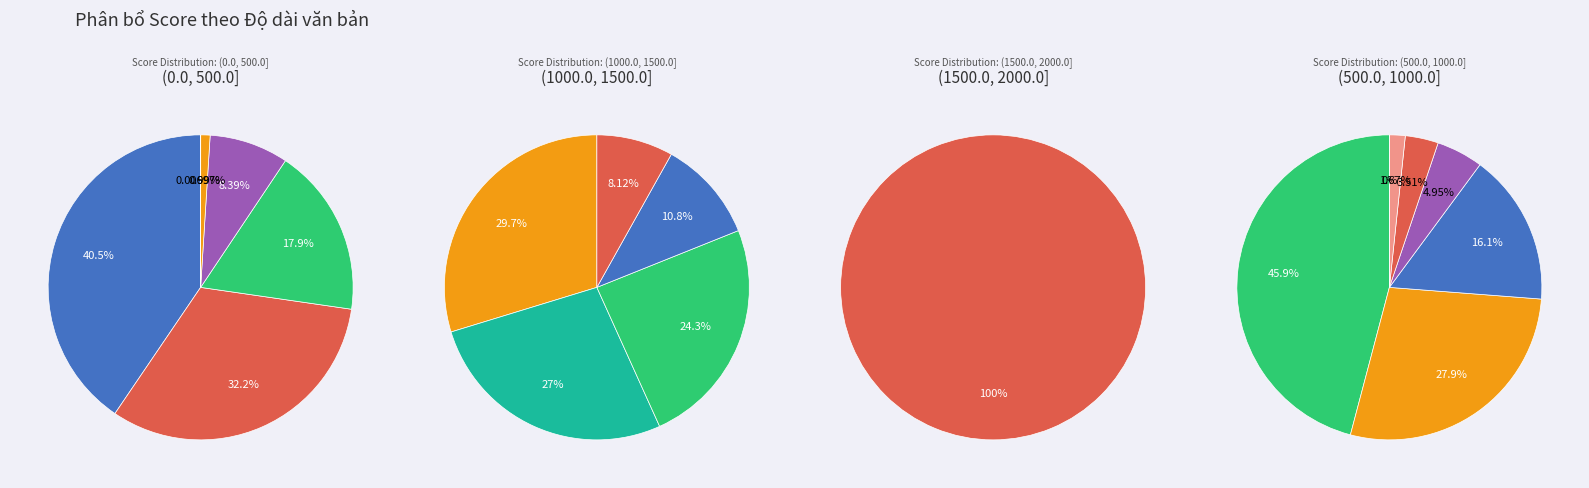

Does 6 account for over 50% of the chart?

No